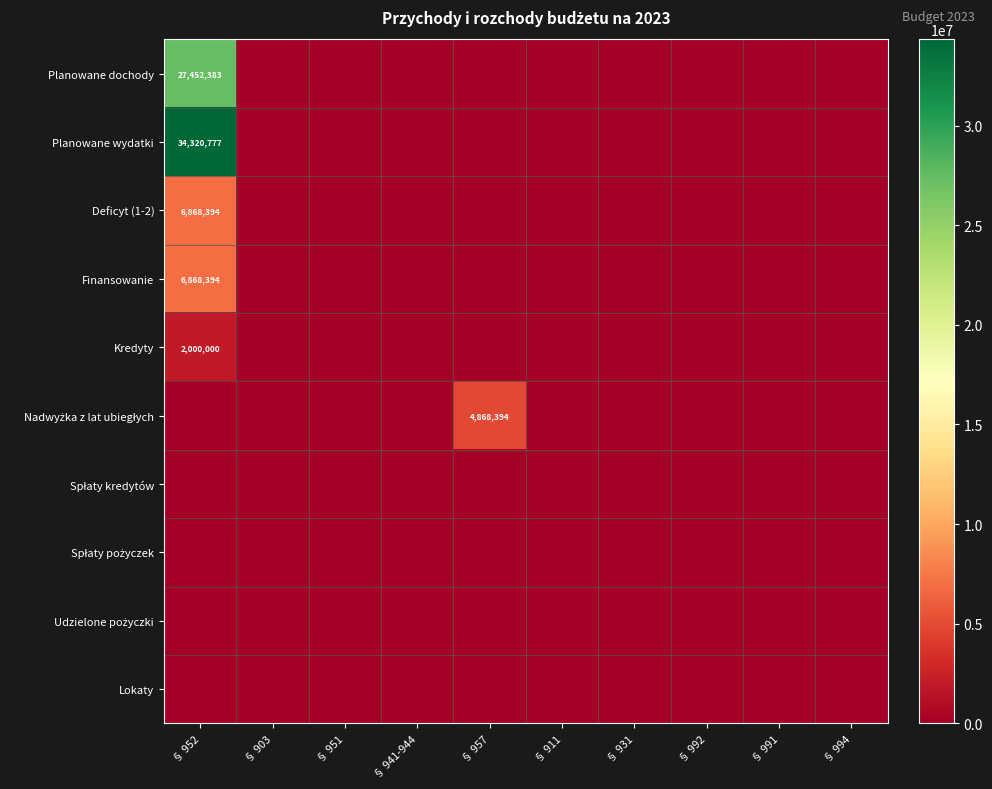

What is the greatest value displayed?

34320777.3